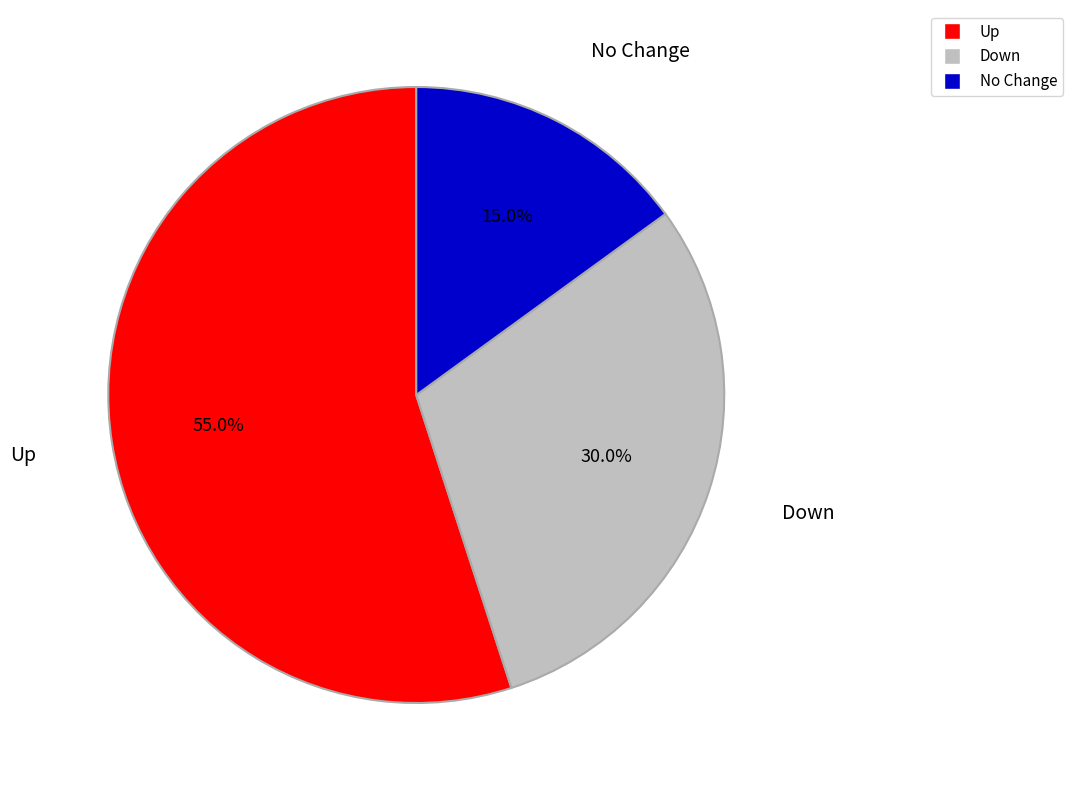

Is there any slice that represents more than half of the pie?

Yes